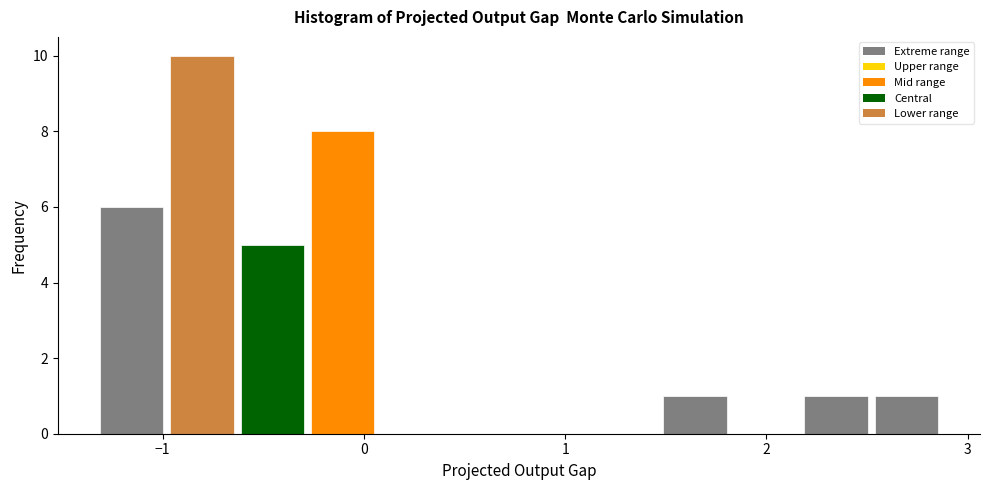

Around what value on the x-axis is the tallest bar? Give the approximate position of its centre, as read against the axis.

-0.8